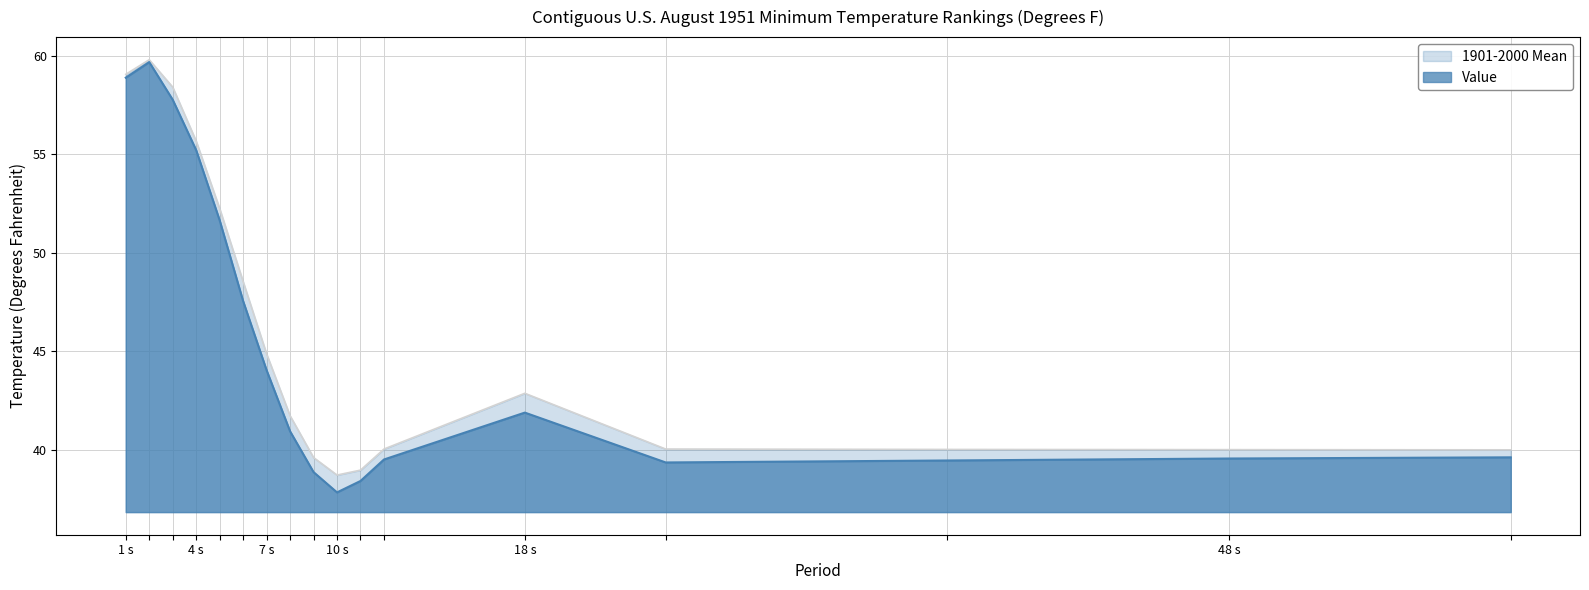

At which label is 1901-2000 Mean closest to 49?

6